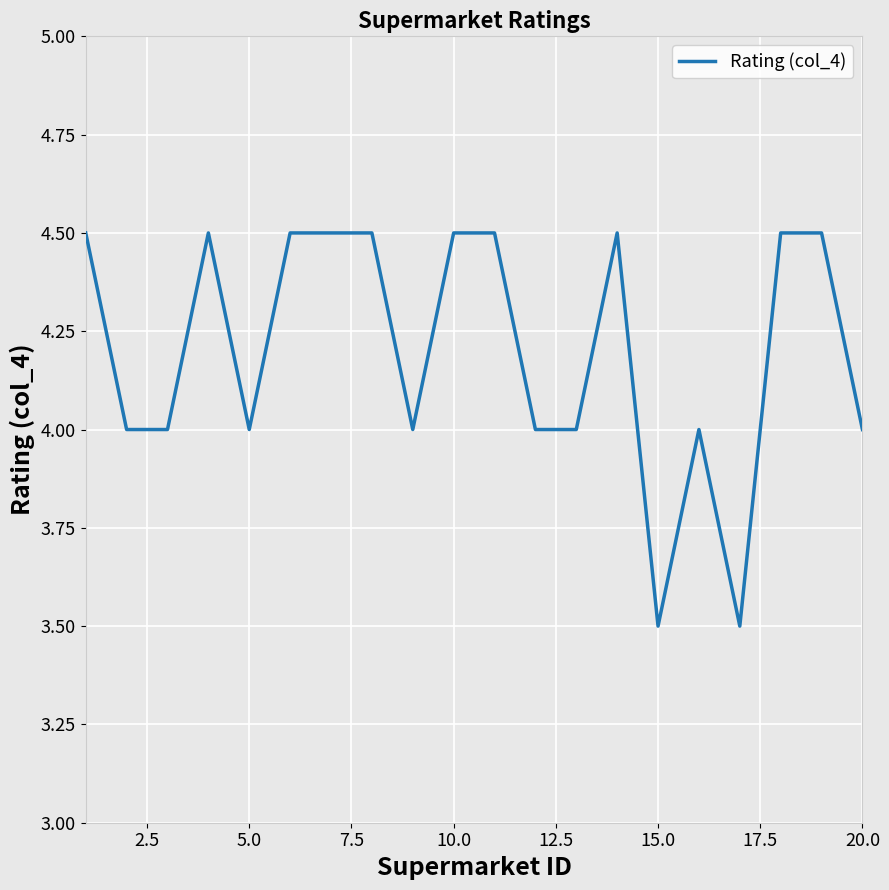

True or false: the data has more than 0 interior local peaks.

True